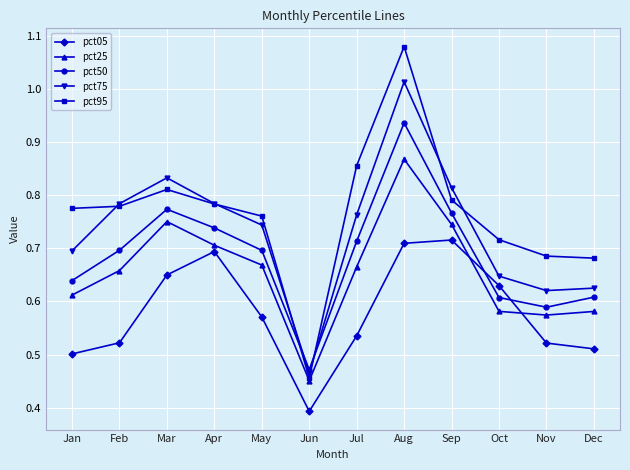

List the series in order of their peak value, lowest first.

pct05, pct25, pct50, pct75, pct95